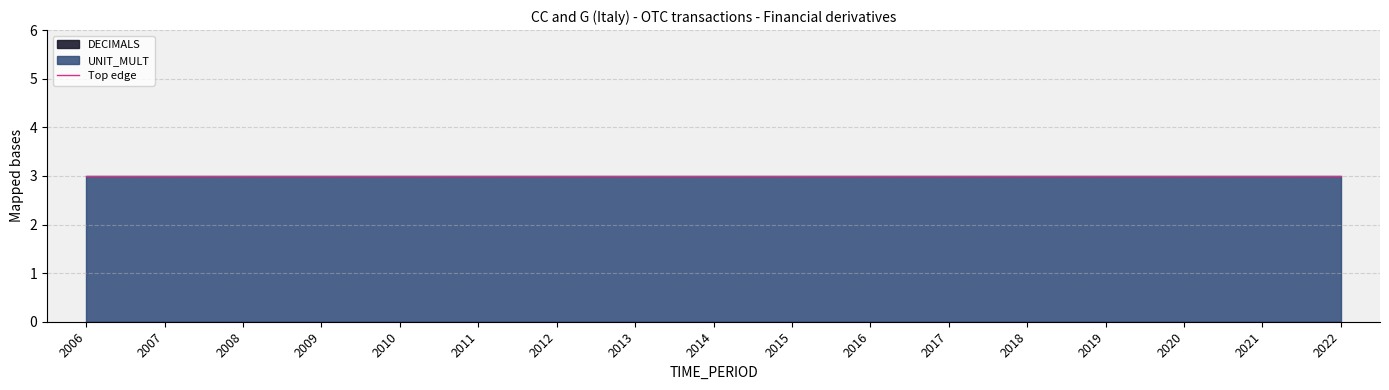

List the series in order of their peak value, highest first.

UNIT_MULT, DECIMALS